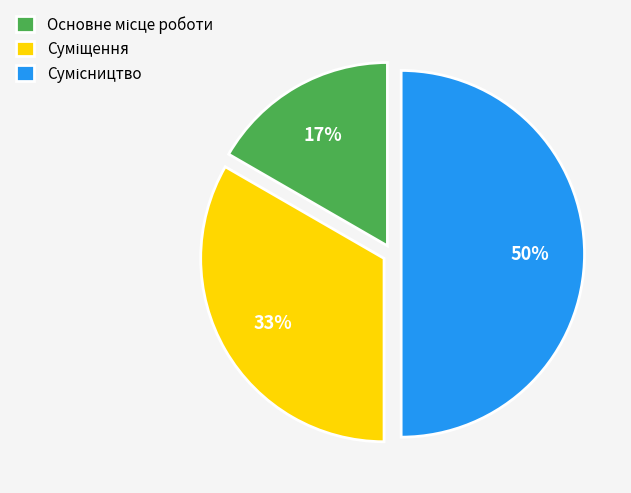

To the nearest percent, what is the average slice percentage?

33%